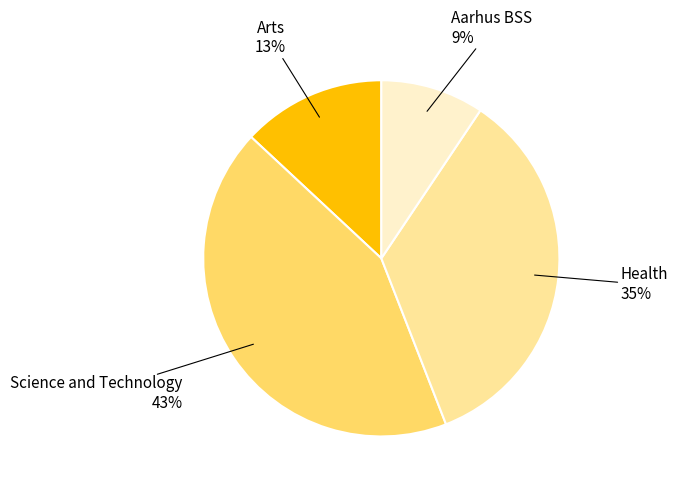

Is there any slice that represents more than half of the pie?

No